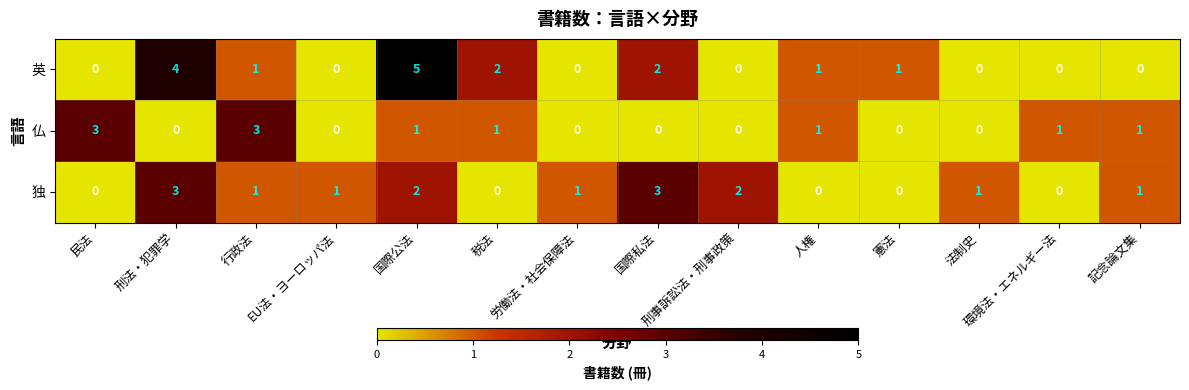

Which series has the largest range (max minus min)?

英